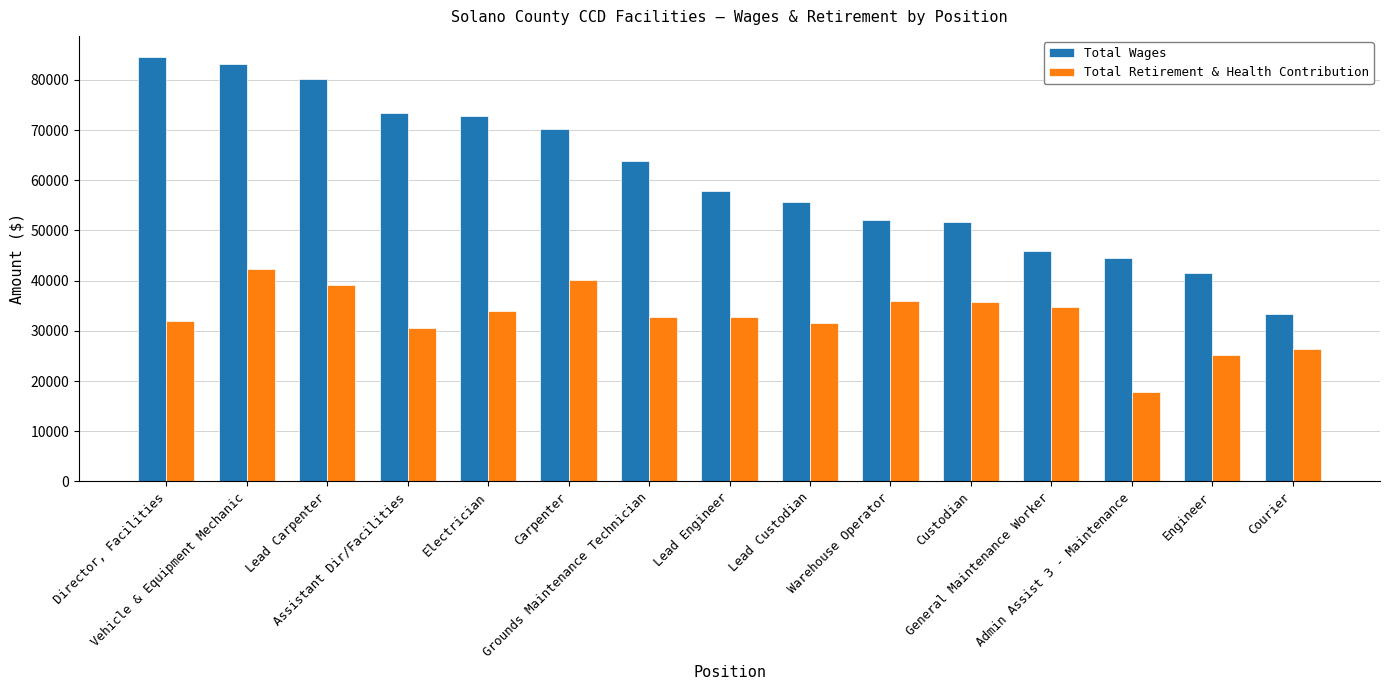

Does the chart contain any negative values?

No